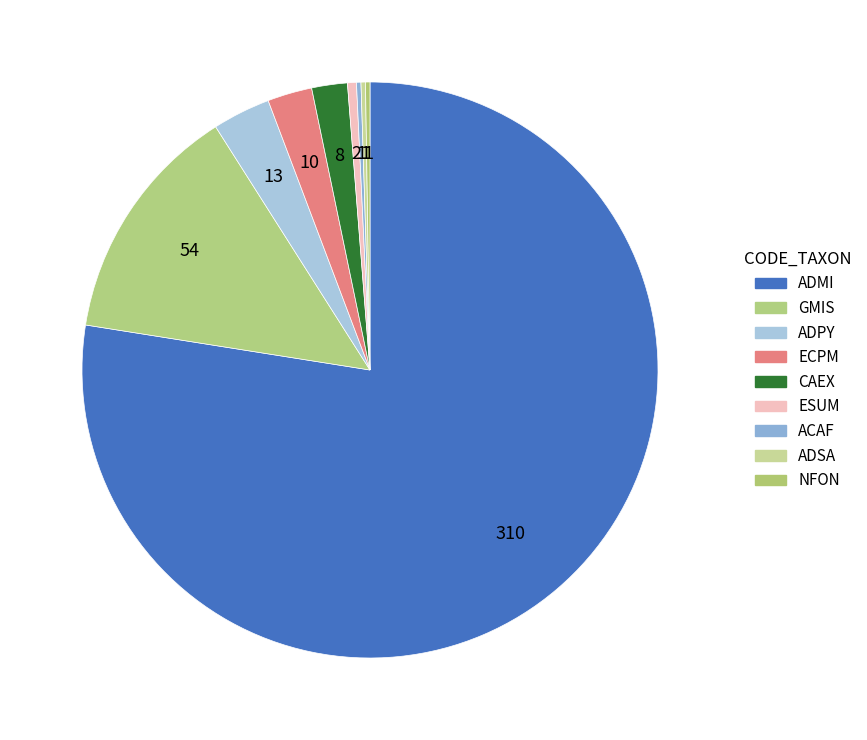

Rank the categories by value from highest to lowest.

ADMI, GMIS, ADPY, ECPM, CAEX, ESUM, ACAF, ADSA, NFON